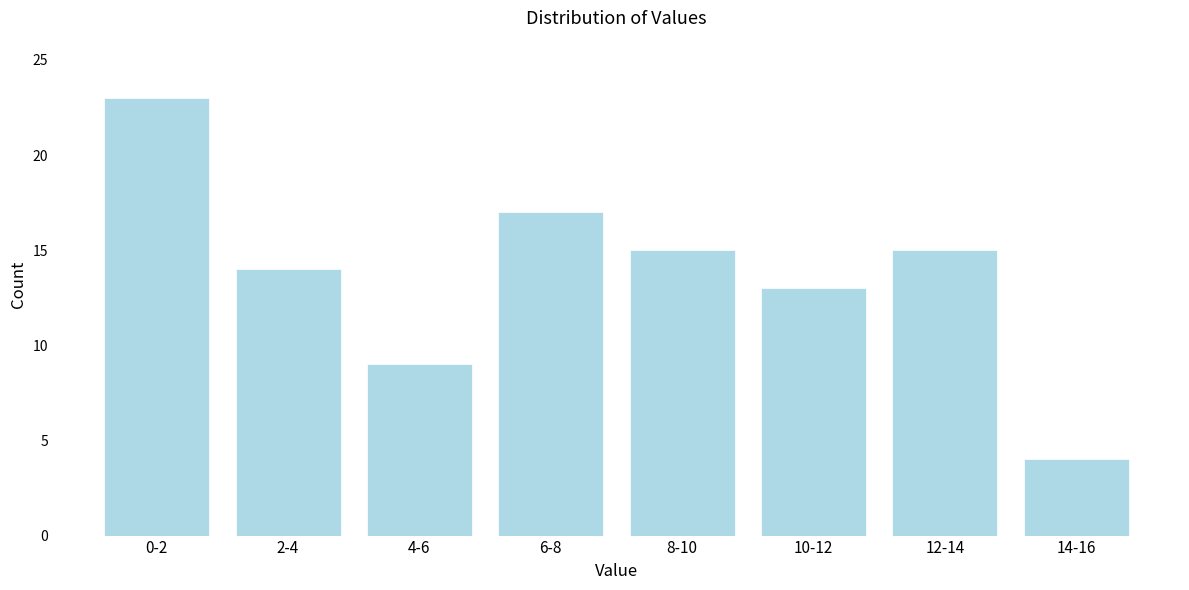

Reading right to left, extract all data points from this chart.

14-16=4	12-14=15	10-12=13	8-10=15	6-8=17	4-6=9	2-4=14	0-2=23